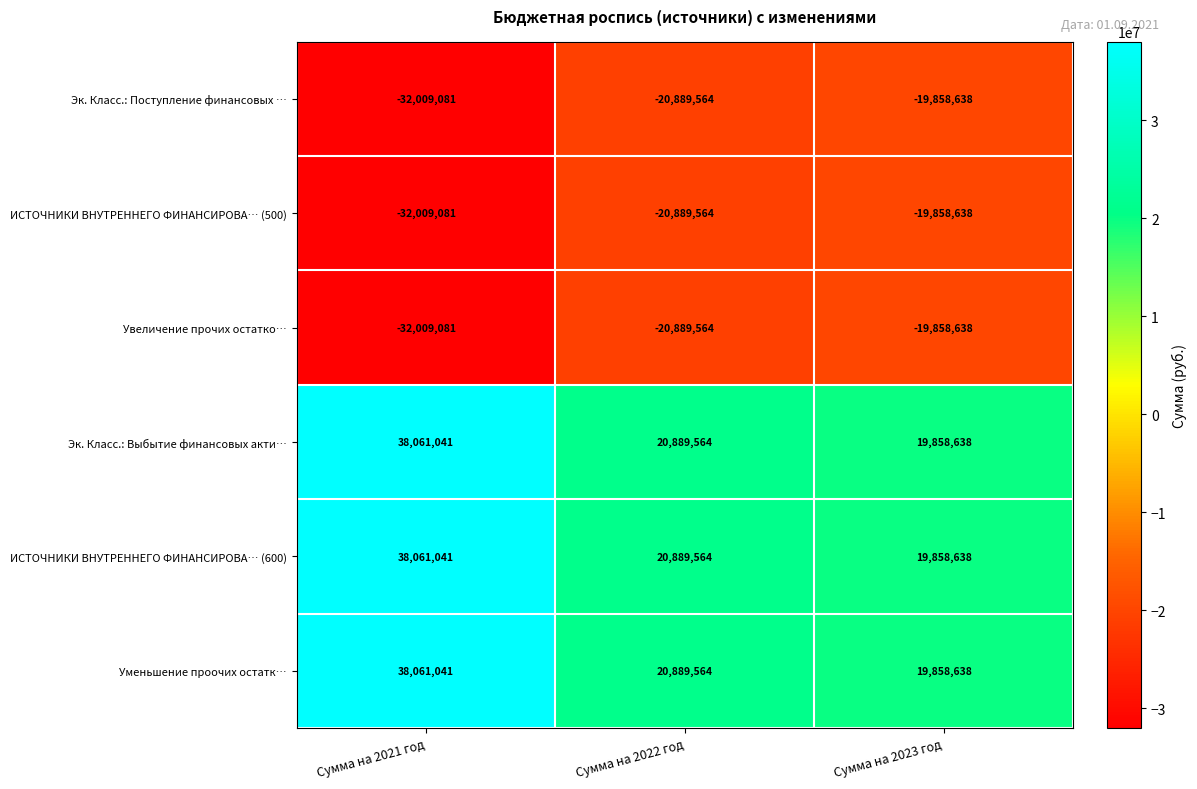

The value of Эк. Класс.: Выбытие финансовых акти… at Сумма на 2023 год is 7475429. True or false?

False